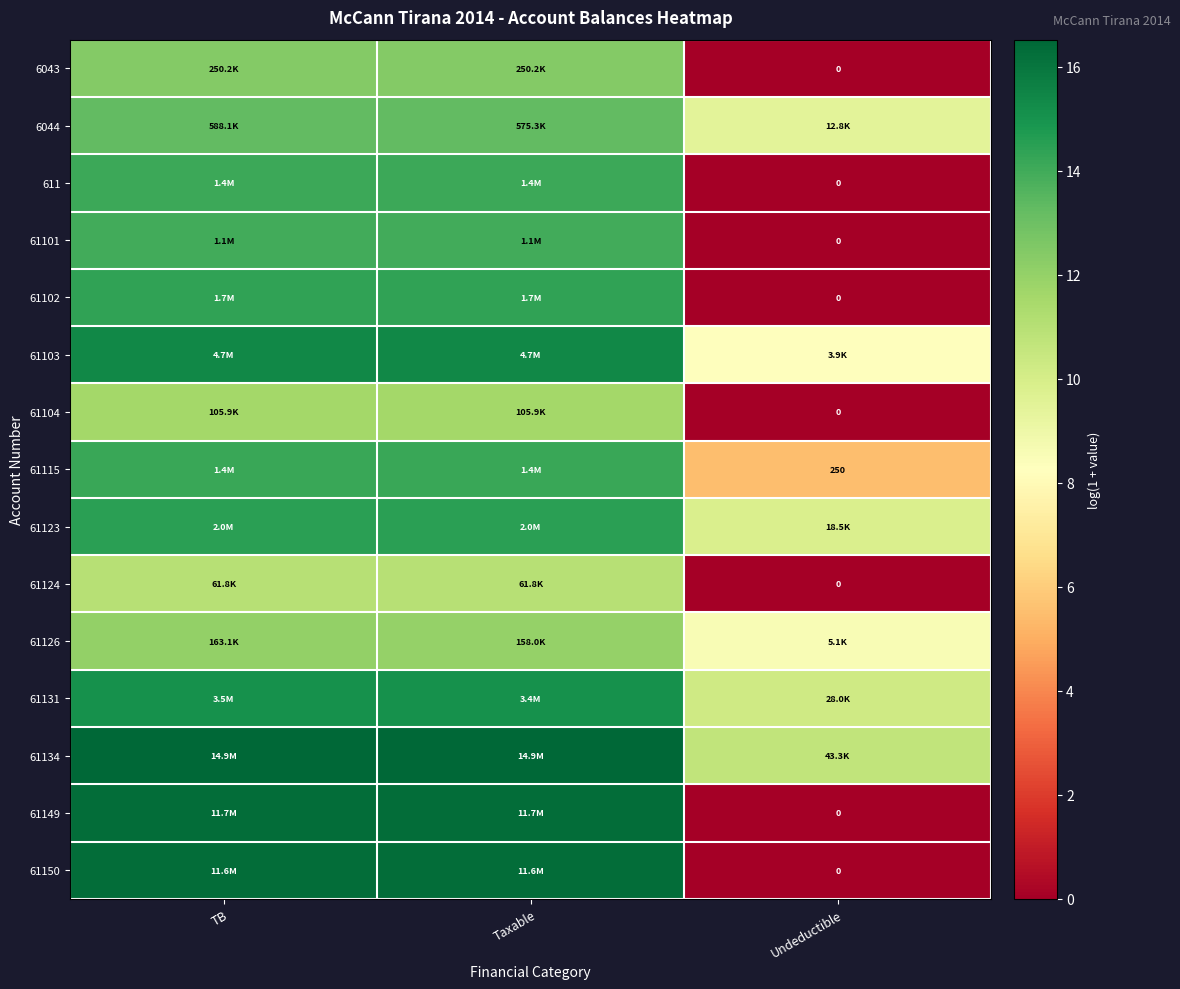

Is the value of 61131 at Undeductible greater than the value of 61150 at Taxable?

No